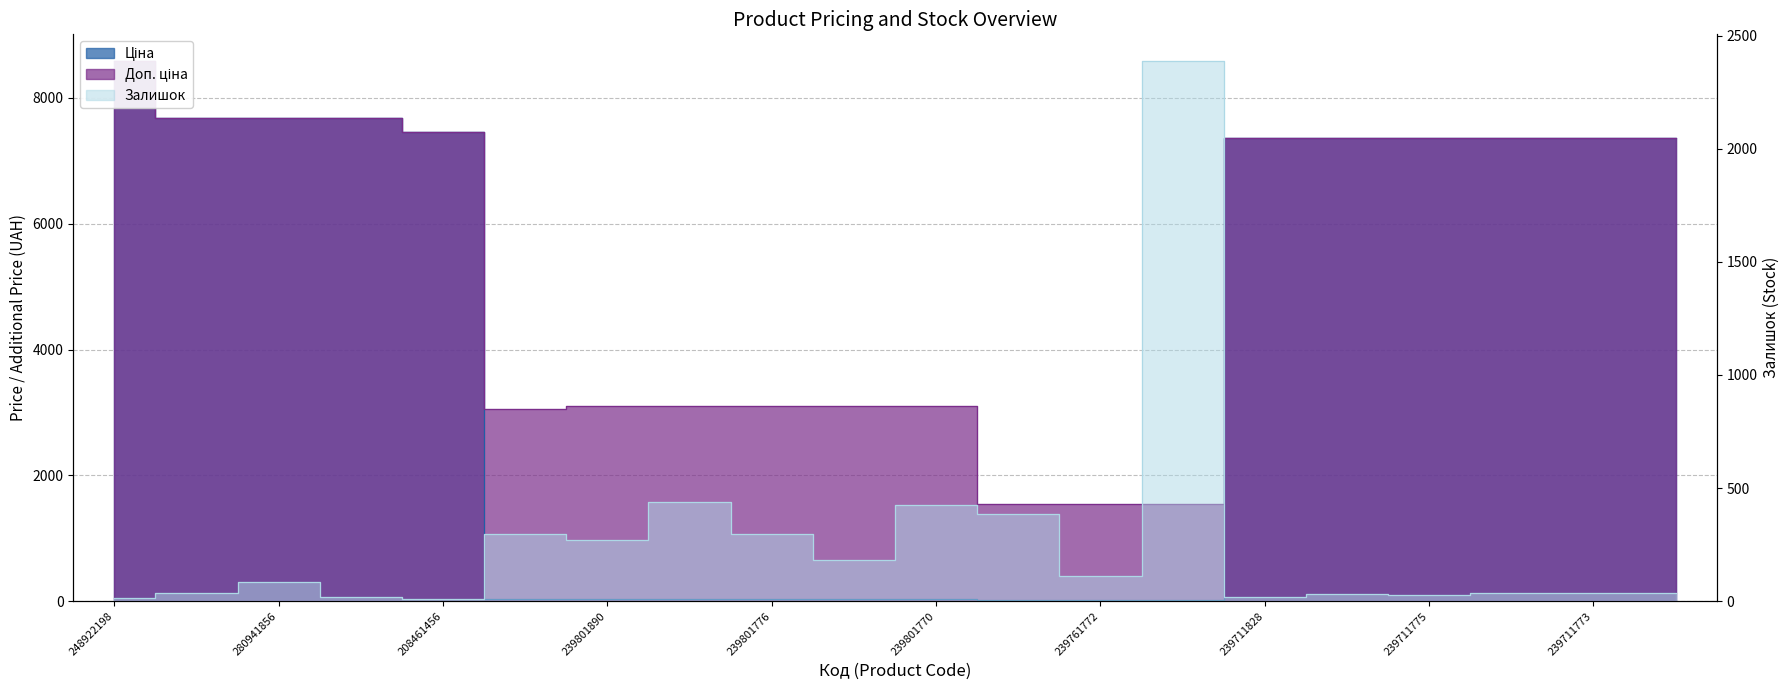

What is the value of the Доп. ціна point at the 16th from the left?

7360.2